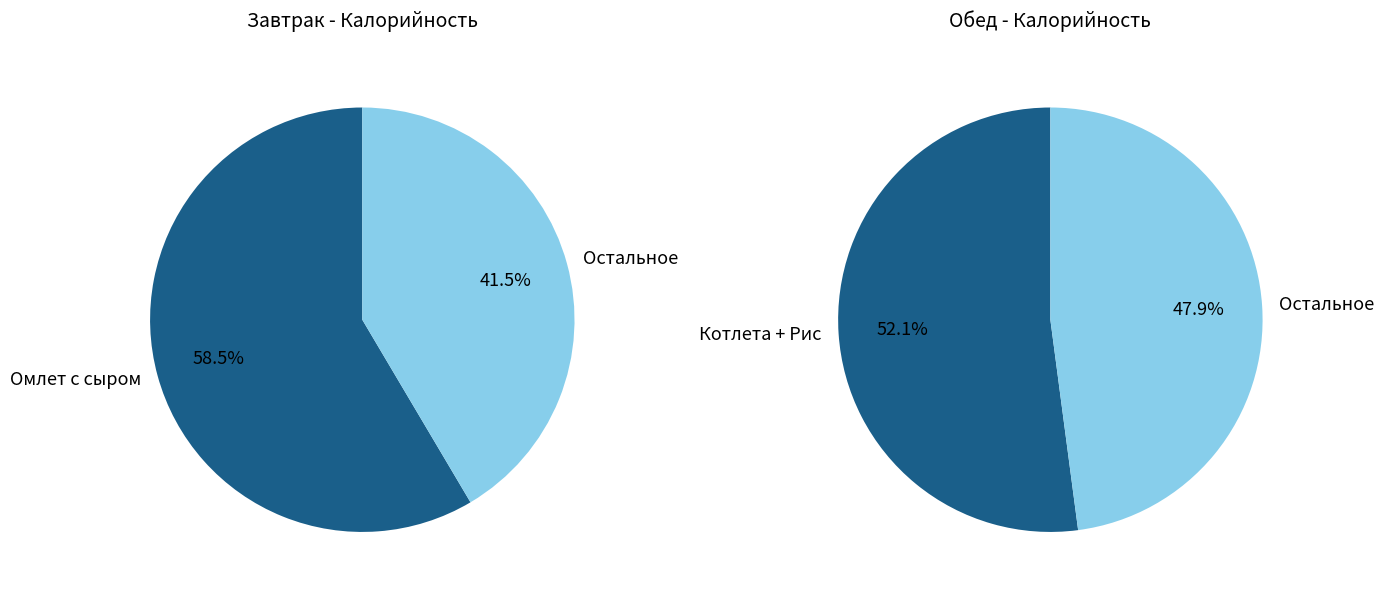

To the nearest percent, what is the difference between the largest and smallest slice percentages?

17%